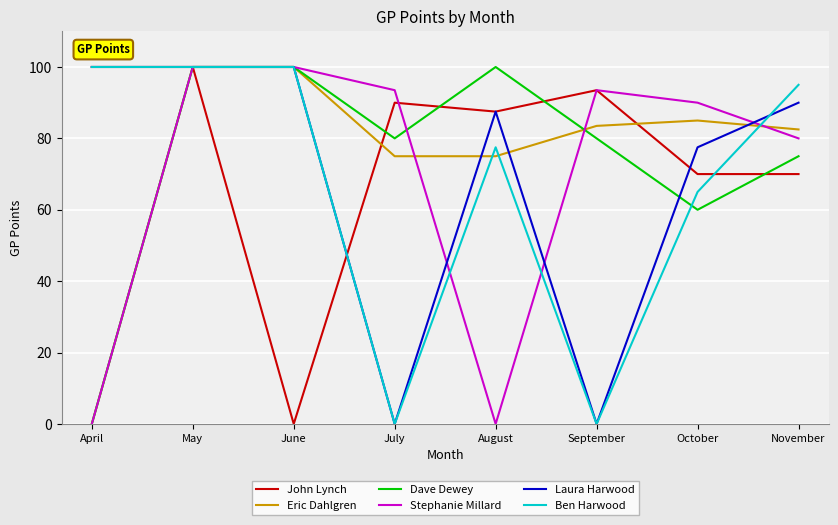

Between June and November, which series saw the biggest shift?

John Lynch